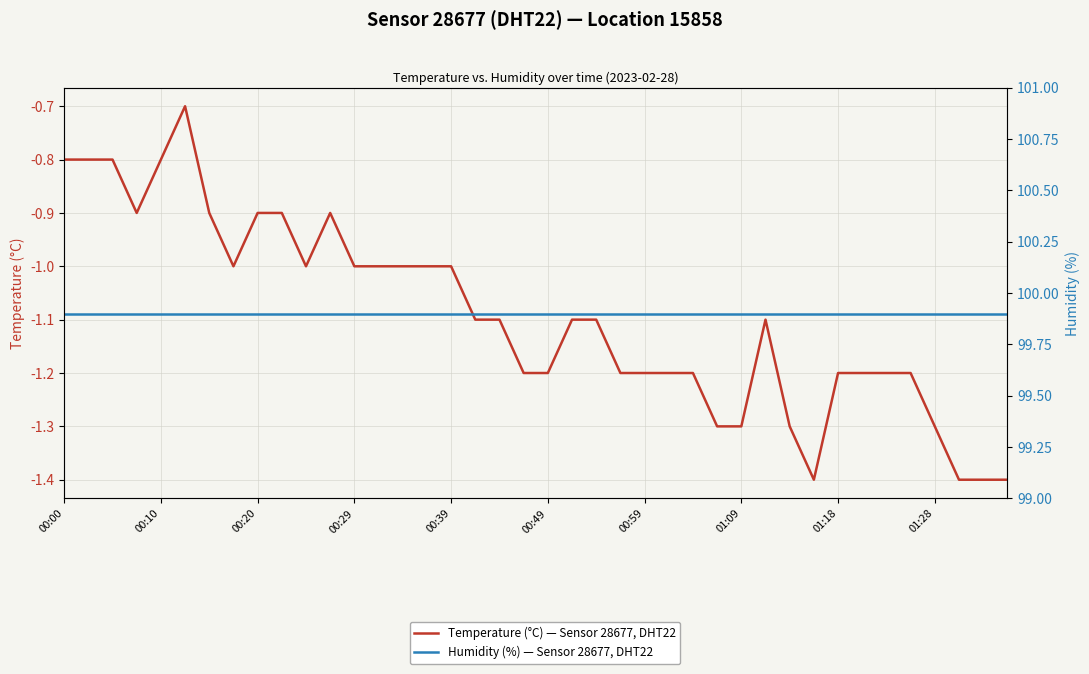

Where is Humidity (%) — Sensor 28677, DHT22 nearest to the value 99?

00:00